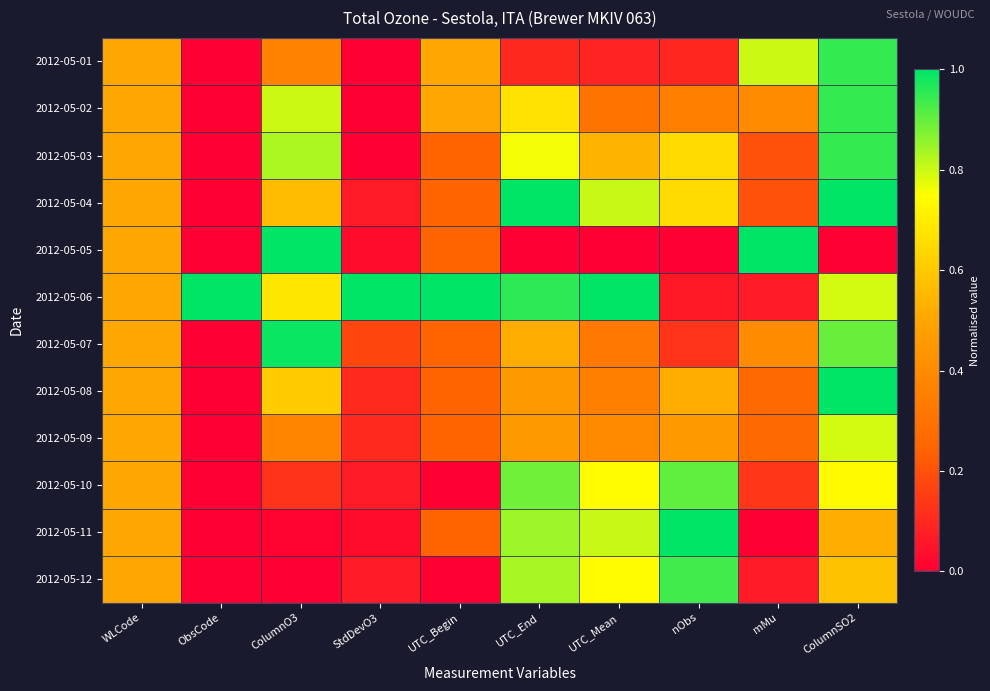

At which category is the sum across all series the highest?

ColumnSO2